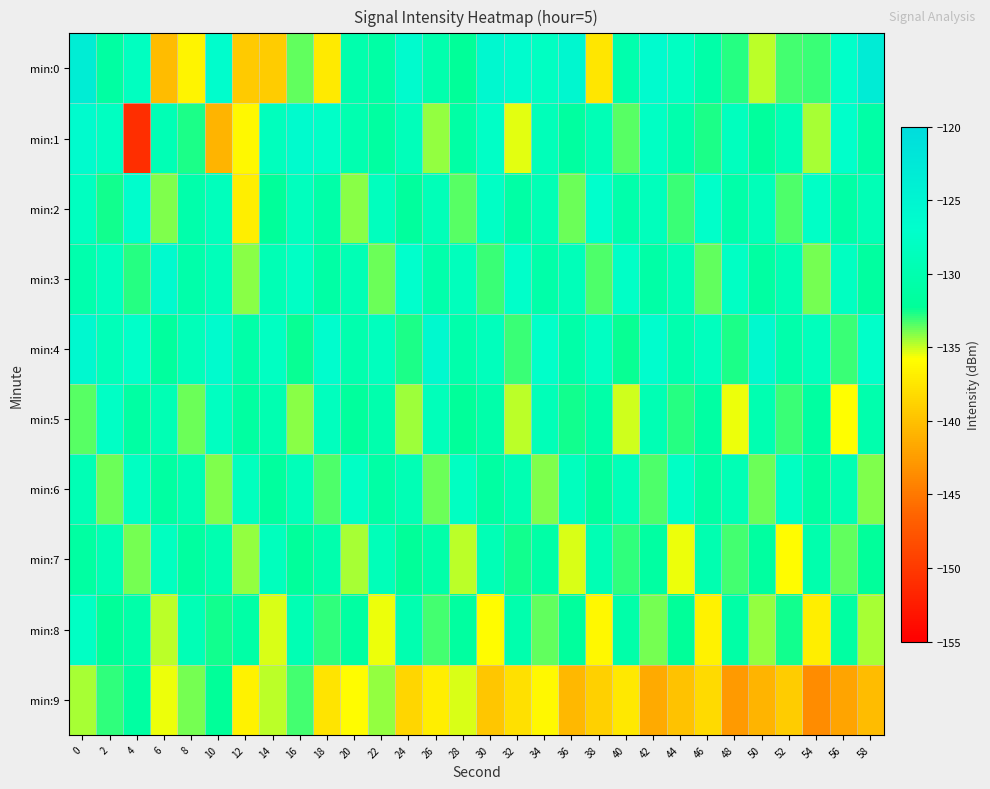

Which category has the lowest value across all series?

4